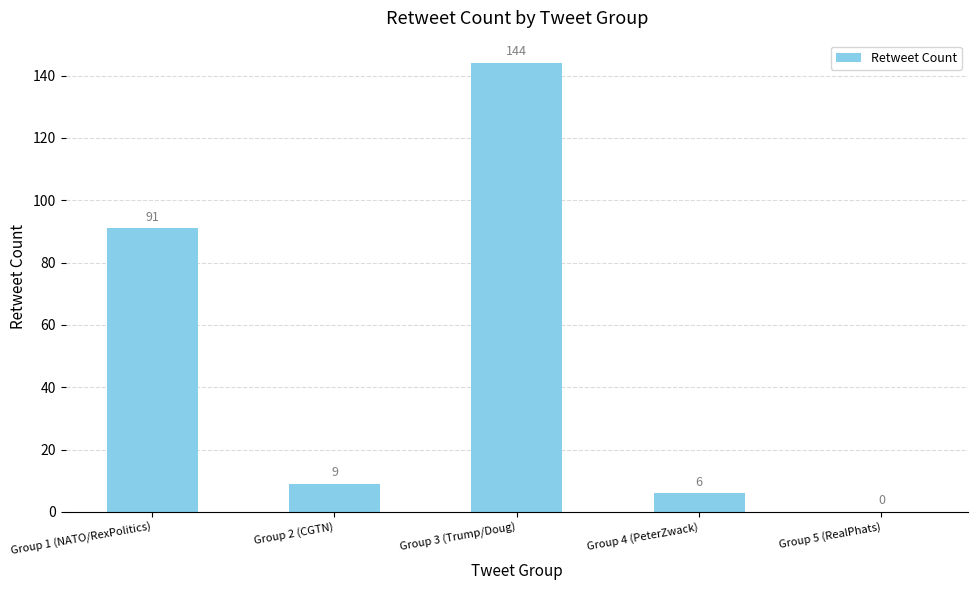

What is the greatest value displayed?

144